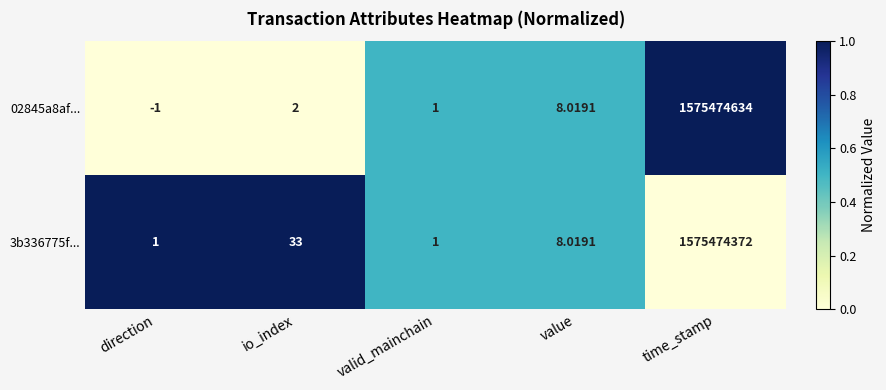

At which category is the sum across all series the highest?

time_stamp